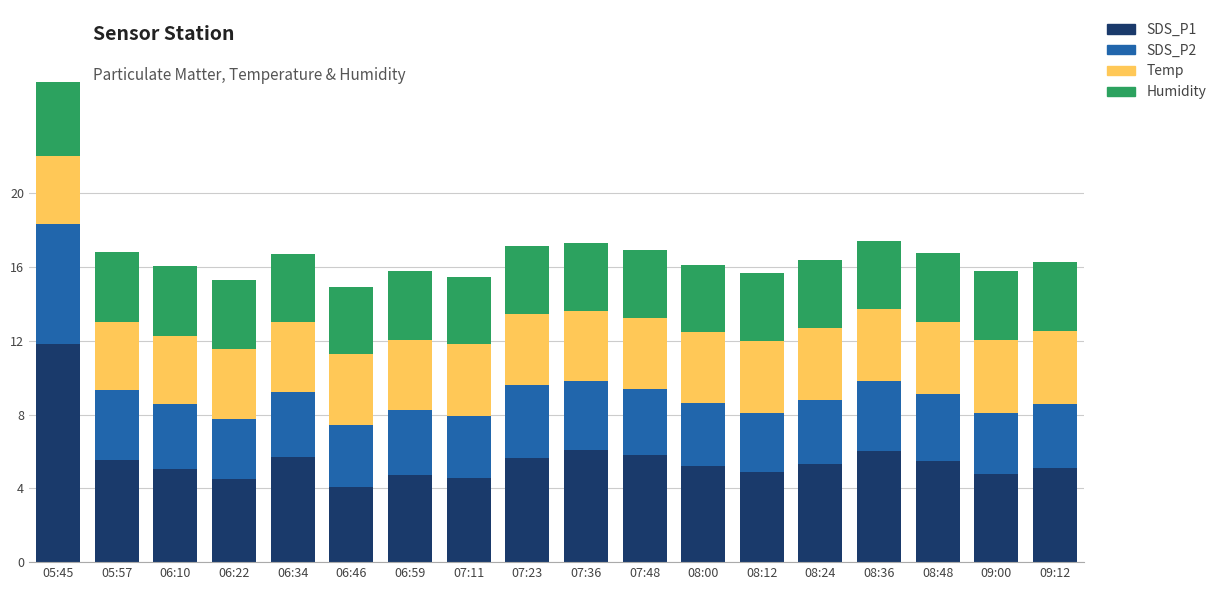

True or false: SDS_P1 has a value of 3.3 at 08:00.

False